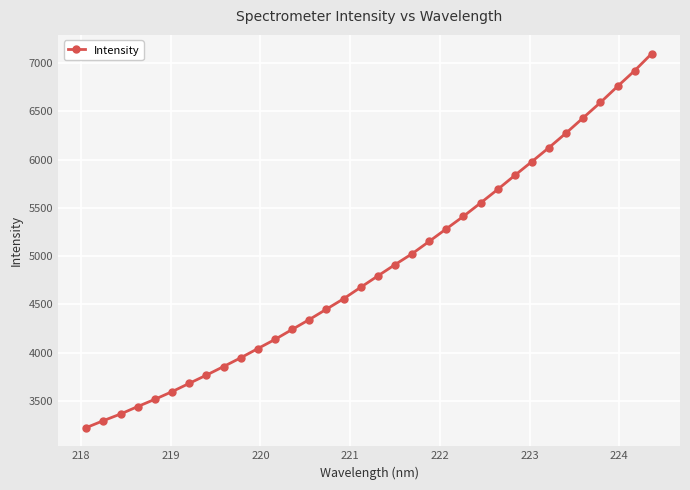

What is the value of the 21st point from the left?

5152.4